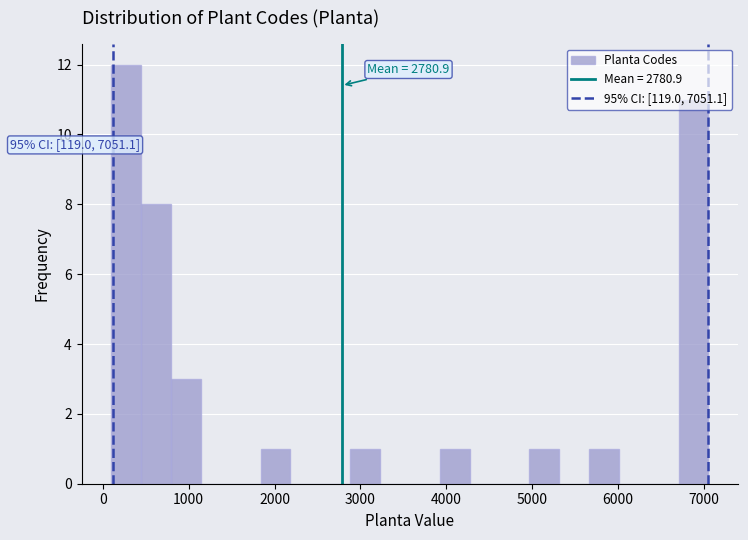

Around what value on the x-axis is the tallest bar? Give the approximate position of its centre, as read against the axis.

300